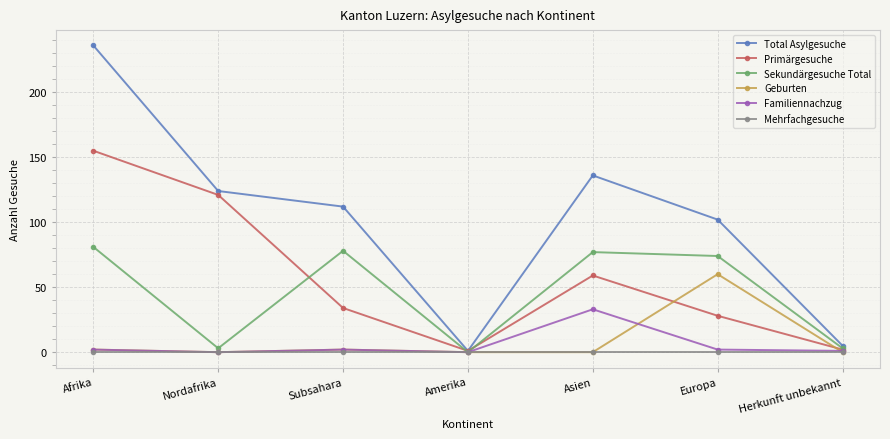

What is the difference between the second highest and minimum values in the Total Asylgesuche series?

135